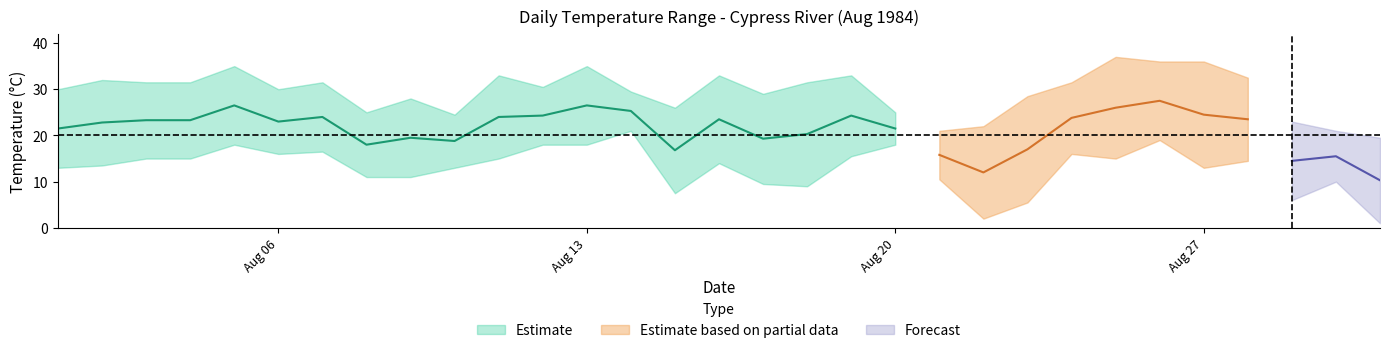

What is the difference between the maximum and second lowest values in the Max Temp (C) series?

16.0